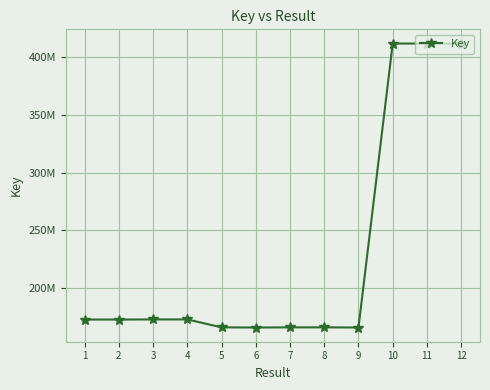

Read the value at 11.

411890602